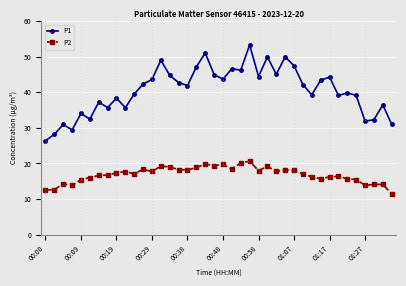

What is the value of the P2 point at the 27th from the left?

17.8